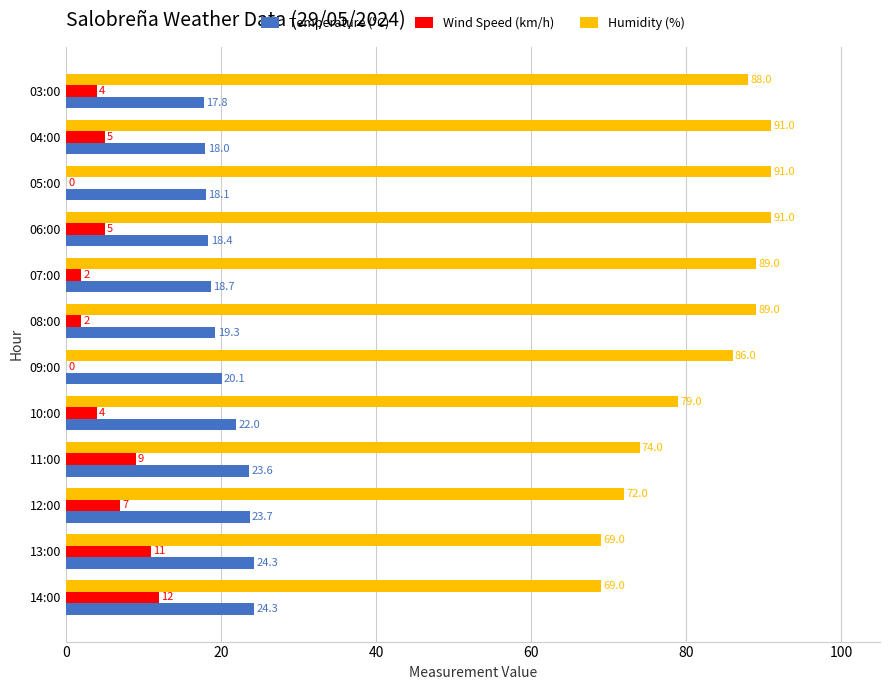

The Wind Speed (km/h) series shows 12.6 at 11:00. True or false?

False